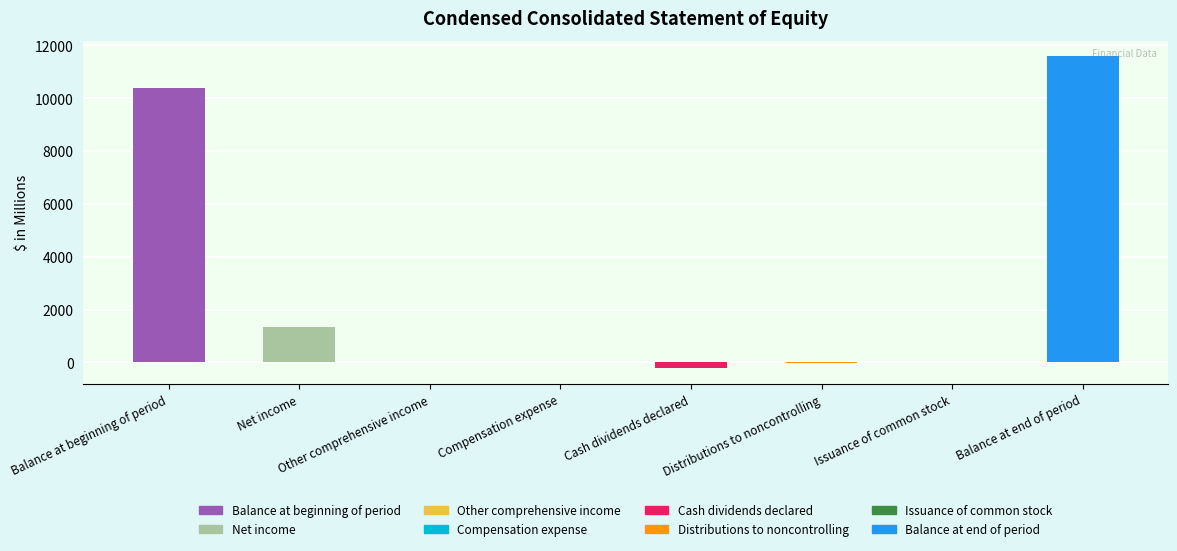

Does the chart contain stacked bars?

No